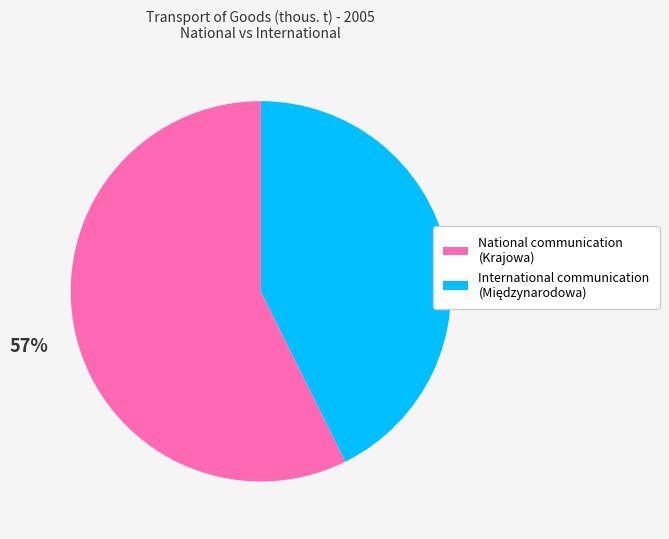

Which slice represents more than half of the pie?

National communication (Krajowa)